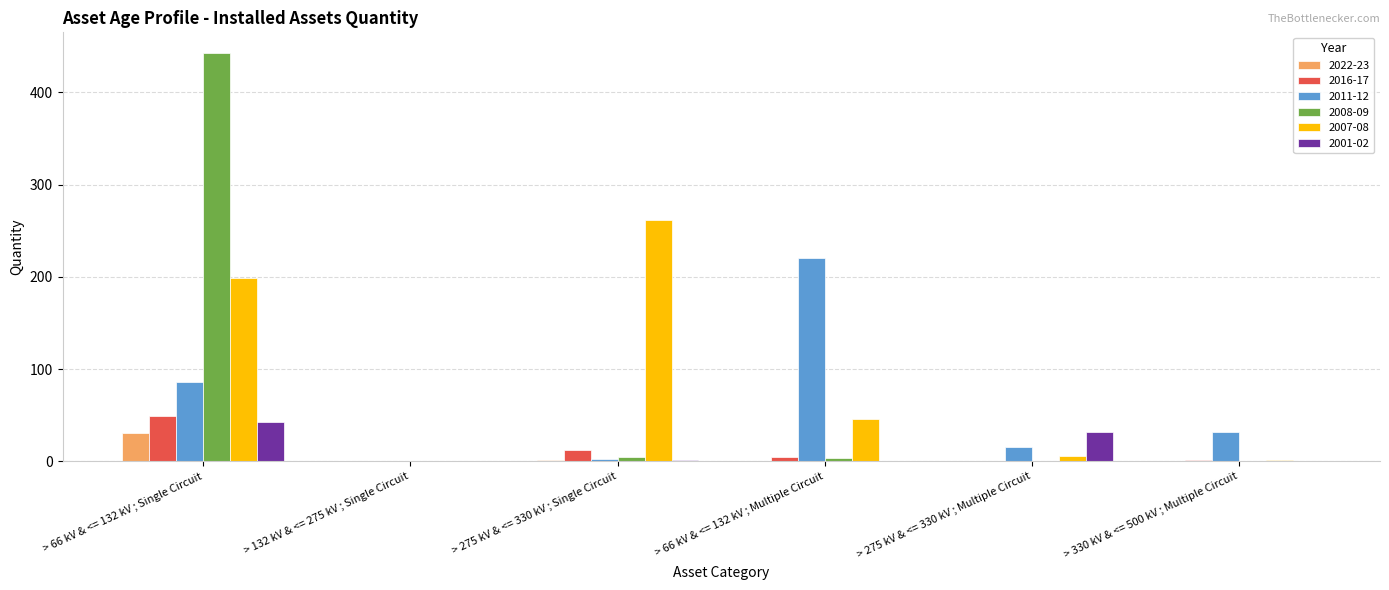

At which category is the sum across all series the highest?

> 66 kV & <= 132 kV ; Single Circuit